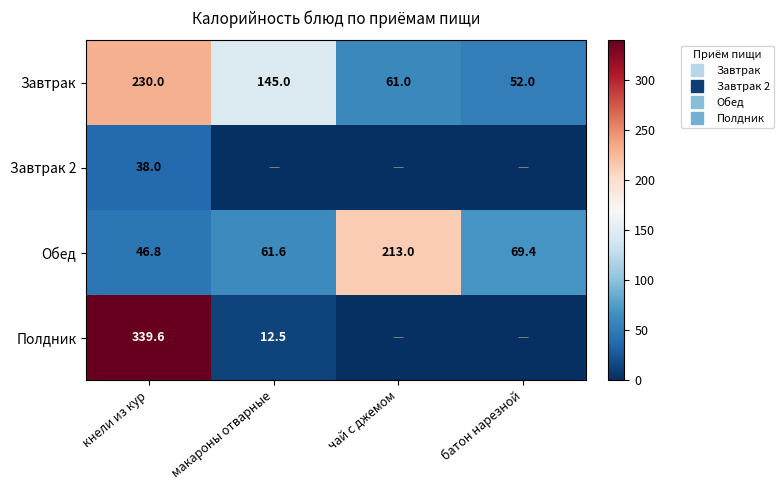

Which series changed the most between макароны отварные and чай с джемом?

Обед